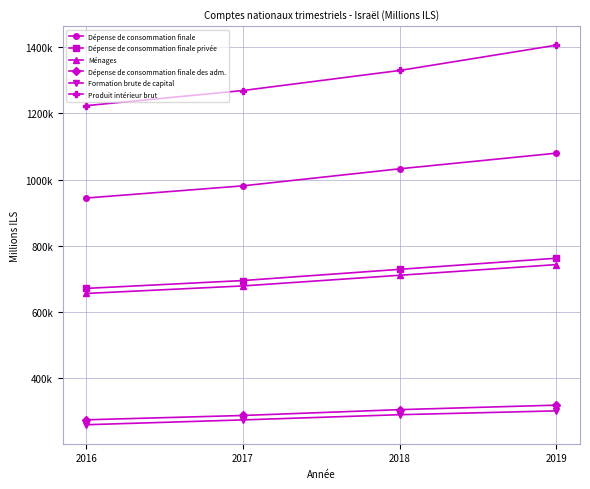

What are all the series names shown in the legend?

Dépense de consommation finale, Dépense de consommation finale privée, Ménages, Dépense de consommation finale des adm., Formation brute de capital, Produit intérieur brut